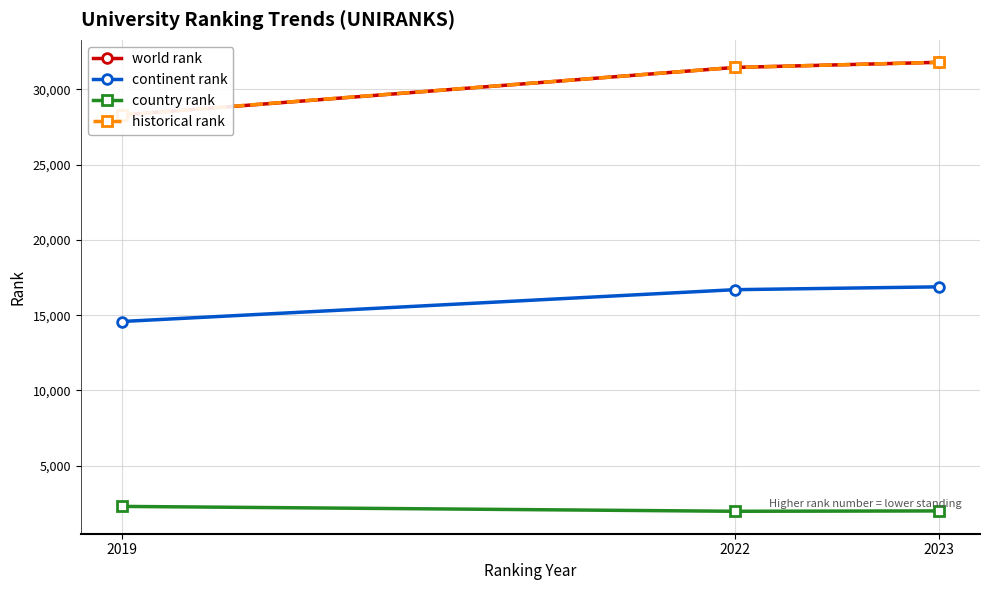

What is the difference between the highest and lowest values at 2023?

29807.0